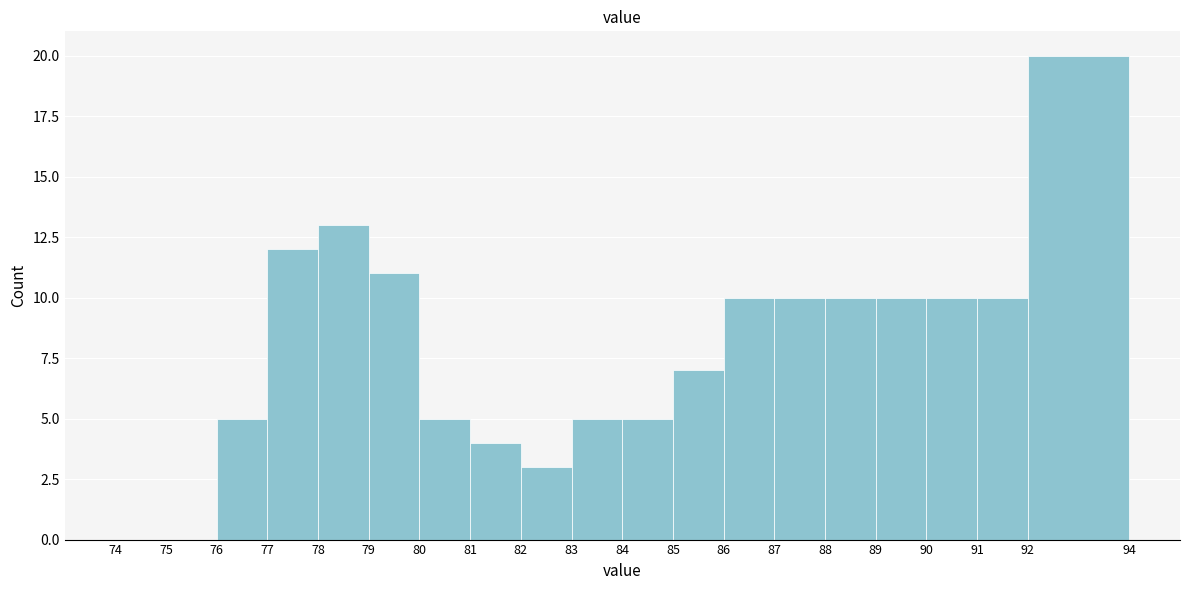

Reading left to right, list every bar in this chart as the range it spans on the x-axis followed by its height. The values are not printed on the chart, so give them approximately, as read against the axis.

74 to 75: 0
75 to 76: 0
76 to 77: 5
77 to 78: 12
78 to 79: 13
79 to 80: 11
80 to 81: 5
81 to 82: 4
82 to 83: 3
83 to 84: 5
84 to 85: 5
85 to 86: 7
86 to 87: 10
87 to 88: 10
88 to 89: 10
89 to 90: 10
90 to 91: 10
91 to 92: 10
92 to 94: 20